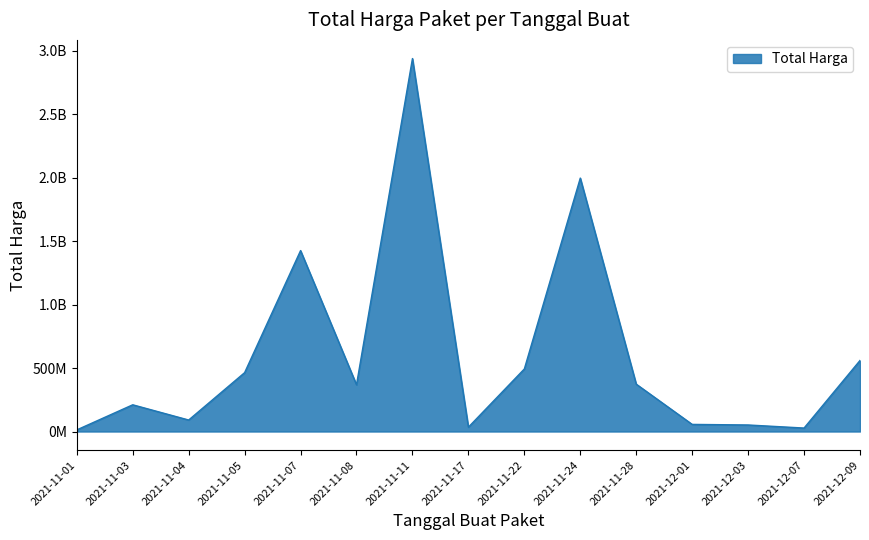

Reading right to left, transcribe all the data shown in this chart.

2021-12-09=559971000	2021-12-07=27412000	2021-12-03=51601000	2021-12-01=56152800	2021-11-28=373404000	2021-11-24=1997327200	2021-11-22=493000000	2021-11-17=34292000	2021-11-11=2939363240	2021-11-08=368566000	2021-11-07=1425867900	2021-11-05=464002100	2021-11-04=90672075	2021-11-03=210641270	2021-11-01=12787500